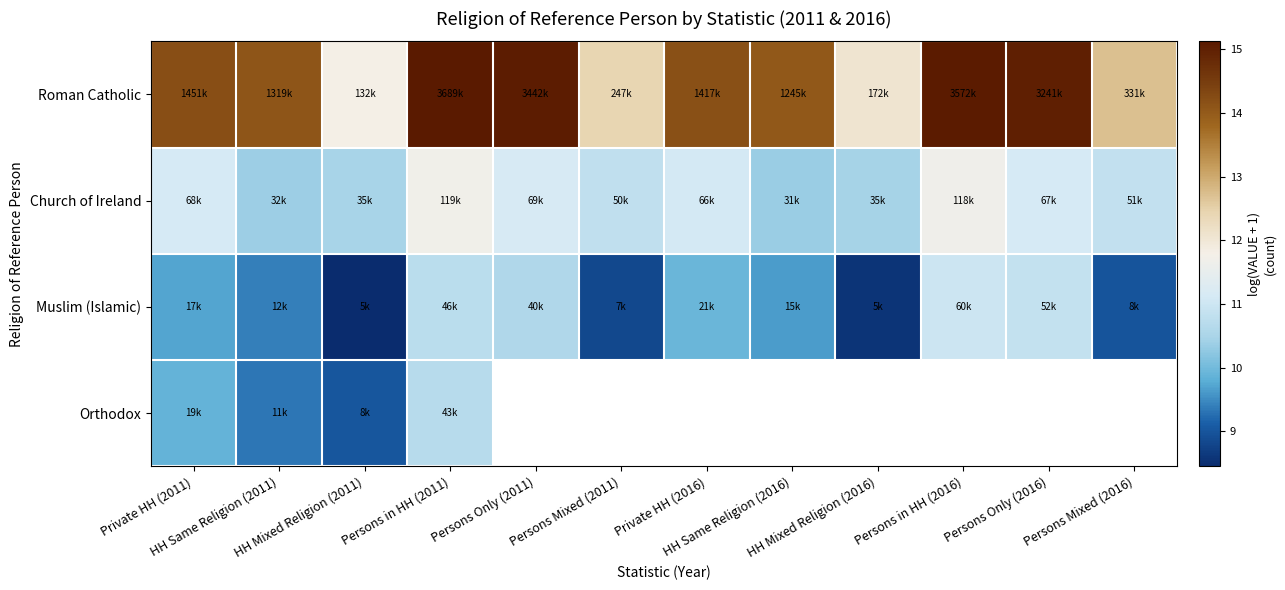

Which series has the largest total across all categories?

Roman Catholic